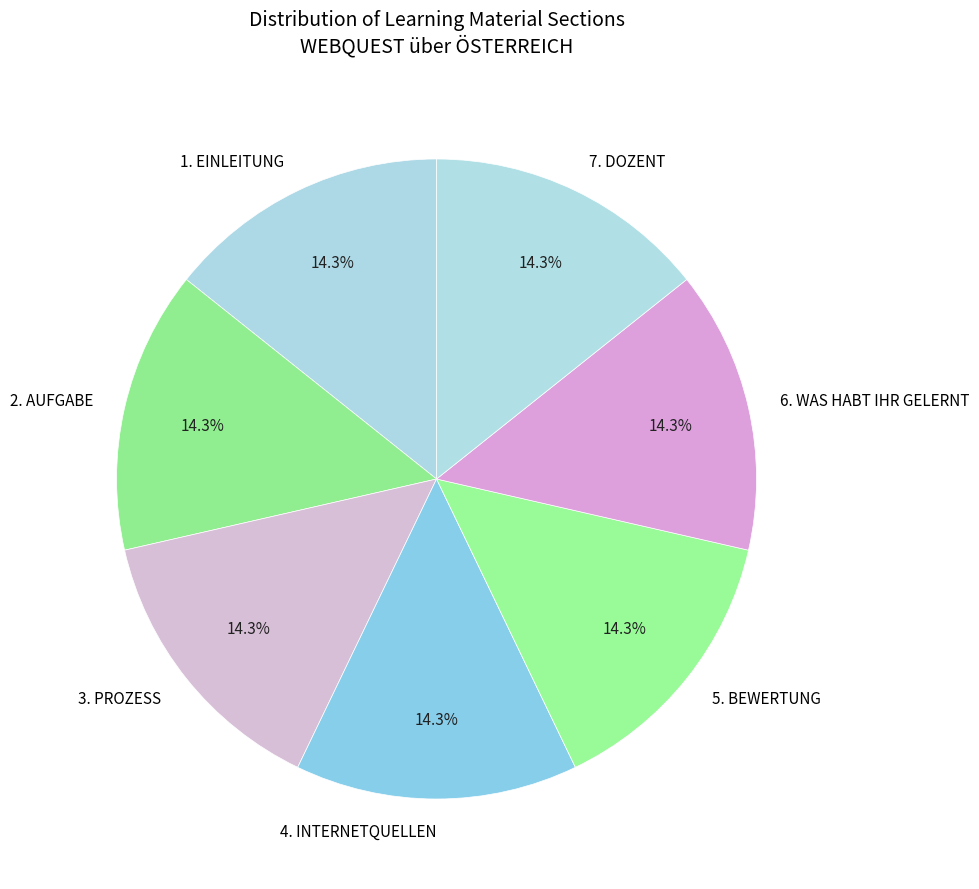

Do 1. EINLEITUNG and 2. AUFGABE together represent more than half of the pie?

No